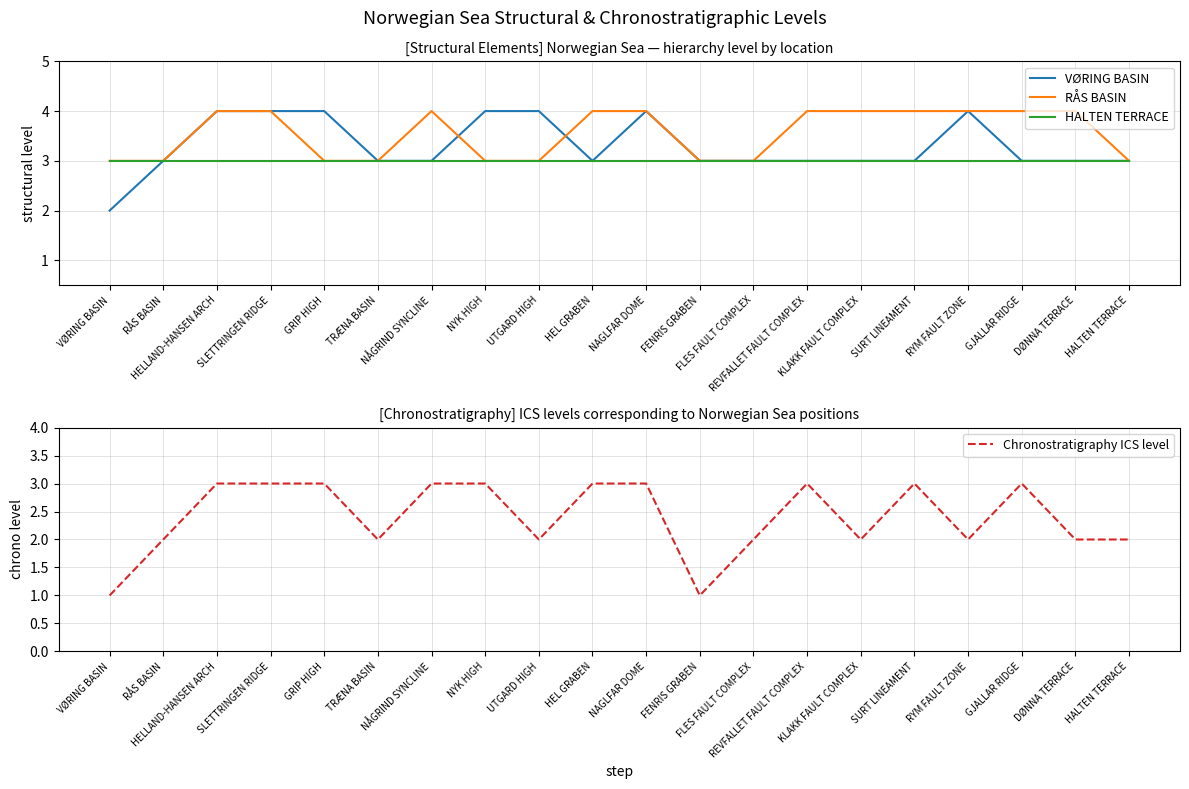

What is the difference between the maximum and minimum values in the RÅS BASIN series?

1